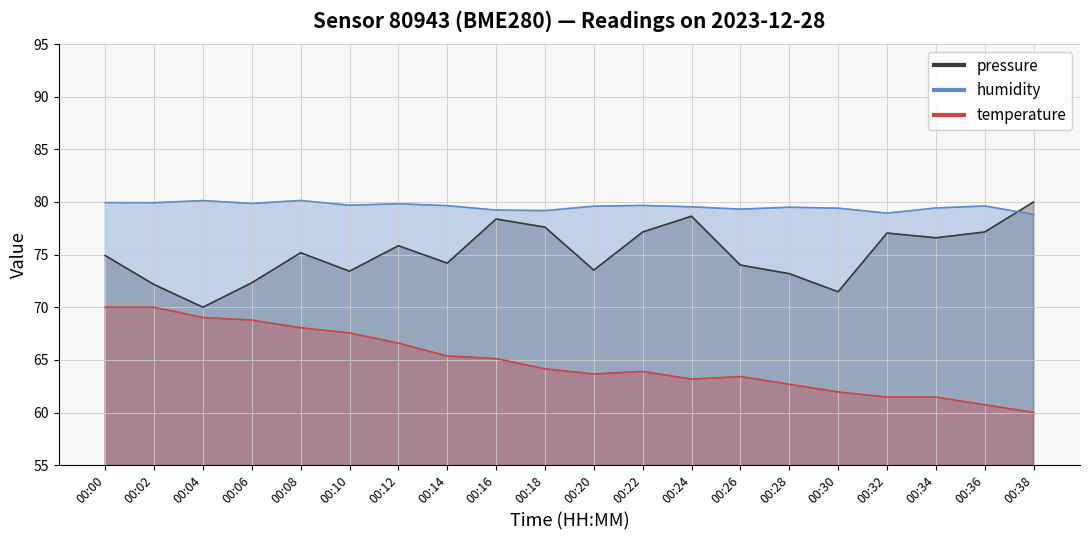

At which label does pressure first exceed 75?

00:08